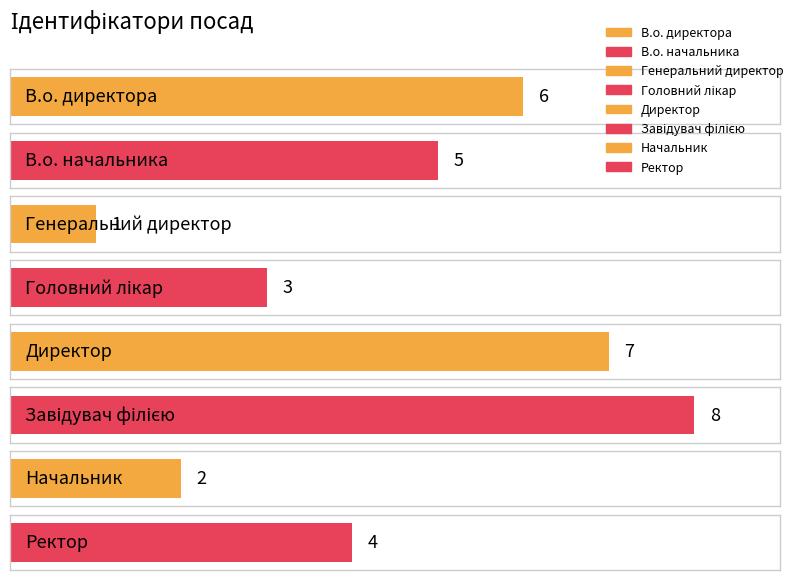

What is the label of the 8th bar from the left?

Ректор